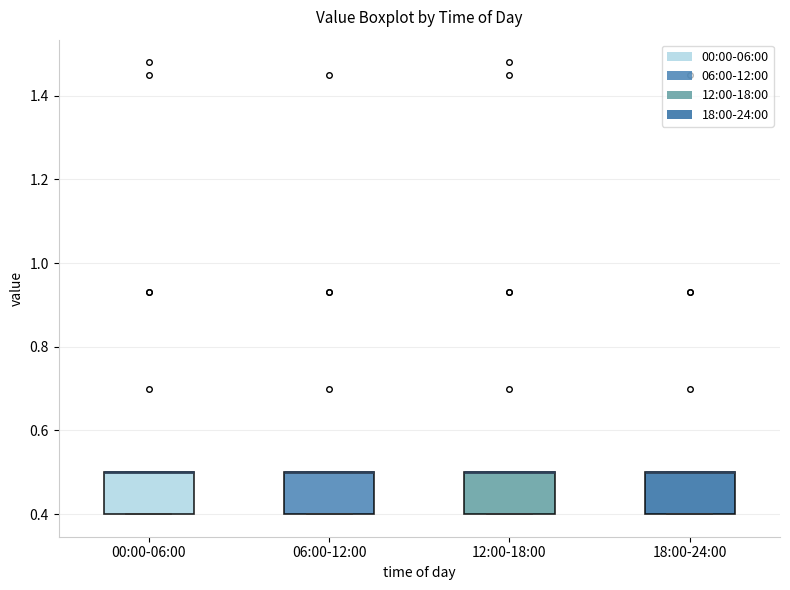

Reading left to right, transcribe this box plot: for each box, give where its median line is, the range the box spans, and where its two whiskers end, as read against the y-axis. The values are not printed on the chart, so give them approximately, as read against the axis.

00:00-06:00: median 0.5 (drawn on the box's upper edge), box 0.4 to 0.5, whiskers 0.4 to 0.5
06:00-12:00: median 0.5 (drawn on the box's upper edge), box 0.4 to 0.5, whiskers 0.4 to 0.5
12:00-18:00: median 0.5 (drawn on the box's upper edge), box 0.4 to 0.5, whiskers 0.4 to 0.5
18:00-24:00: median 0.5 (drawn on the box's upper edge), box 0.4 to 0.5, whiskers 0.4 to 0.5